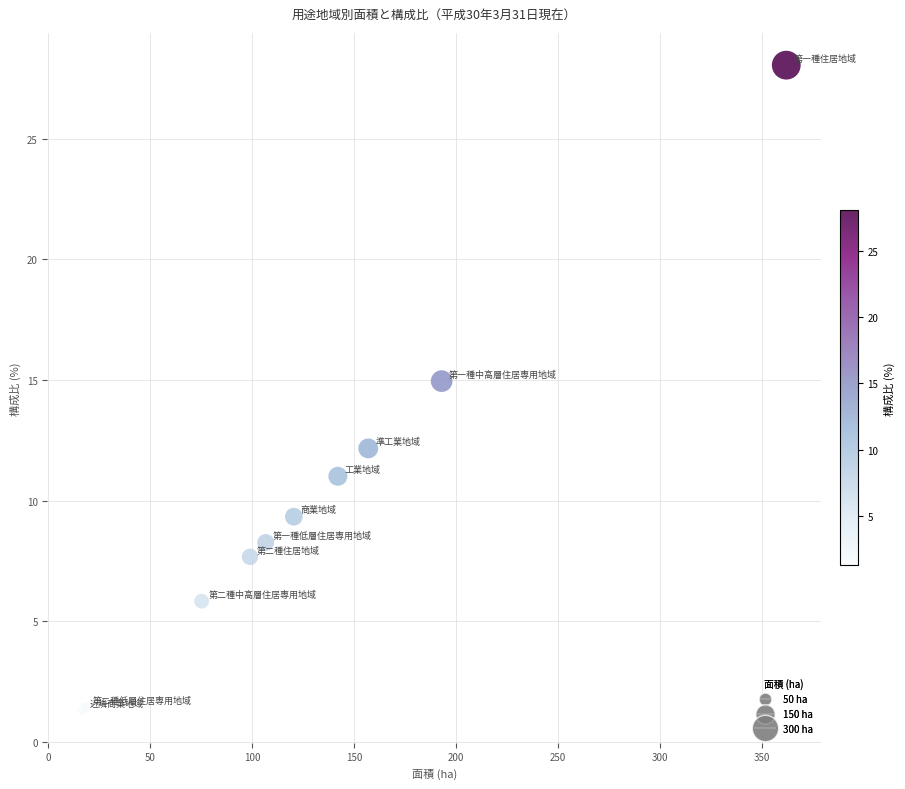

What Y value in the scatter plot is closest to 14?

14.9